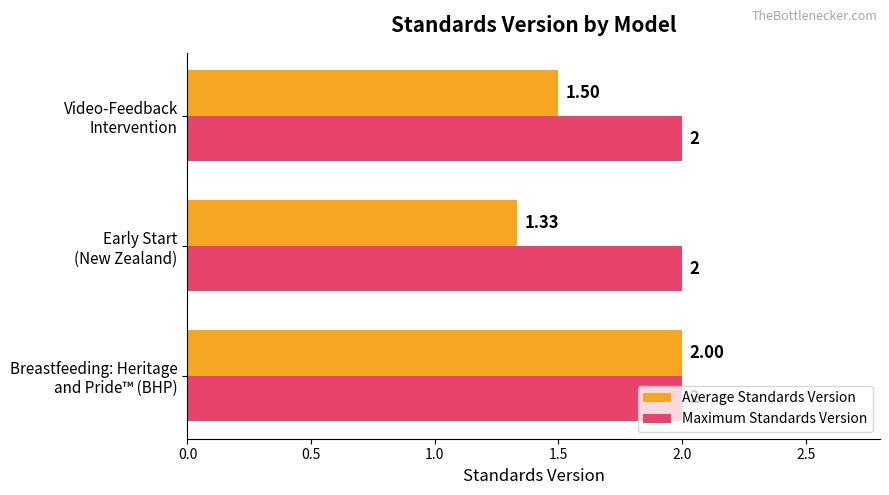

Rank the series by their average value, from highest to lowest.

Maximum Standards Version, Average Standards Version